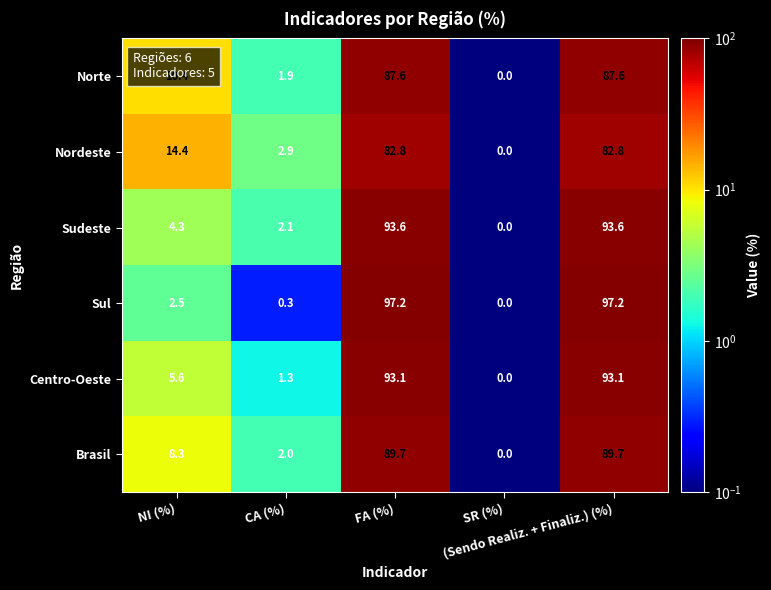

Which series changed the most between NI (%) and FA (%)?

Sul